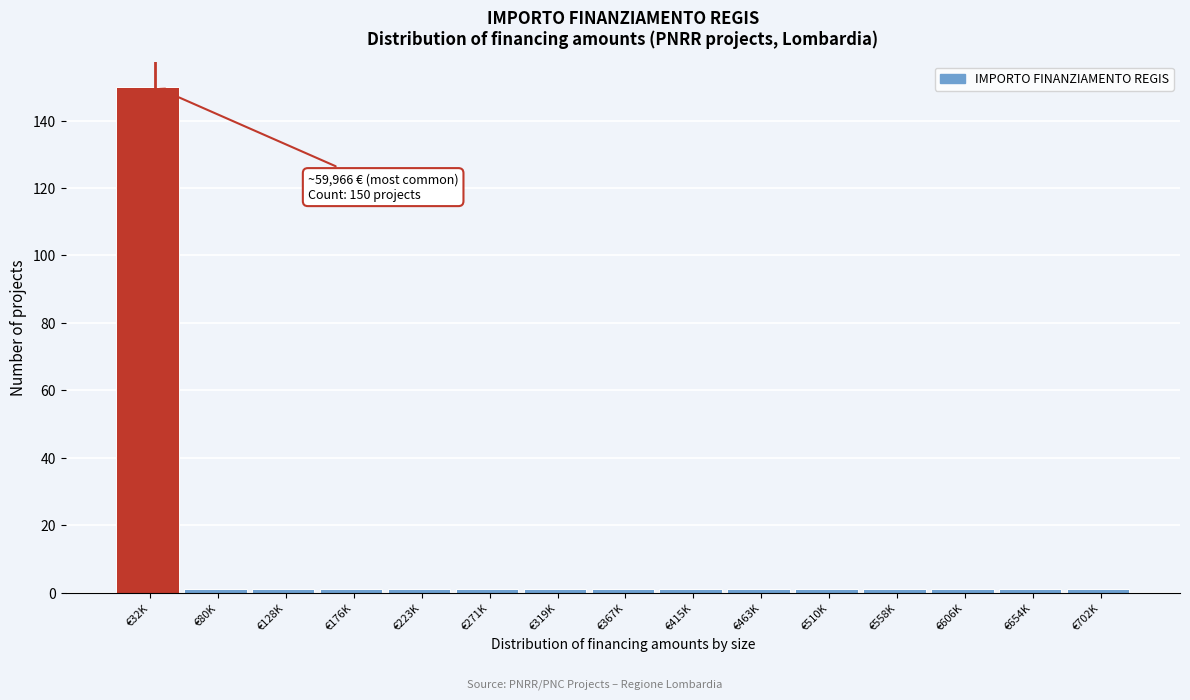

Reading left to right, transcribe all the data shown in this chart.

150	1	1	1	1	1	1	1	1	1	1	1	1	1	1